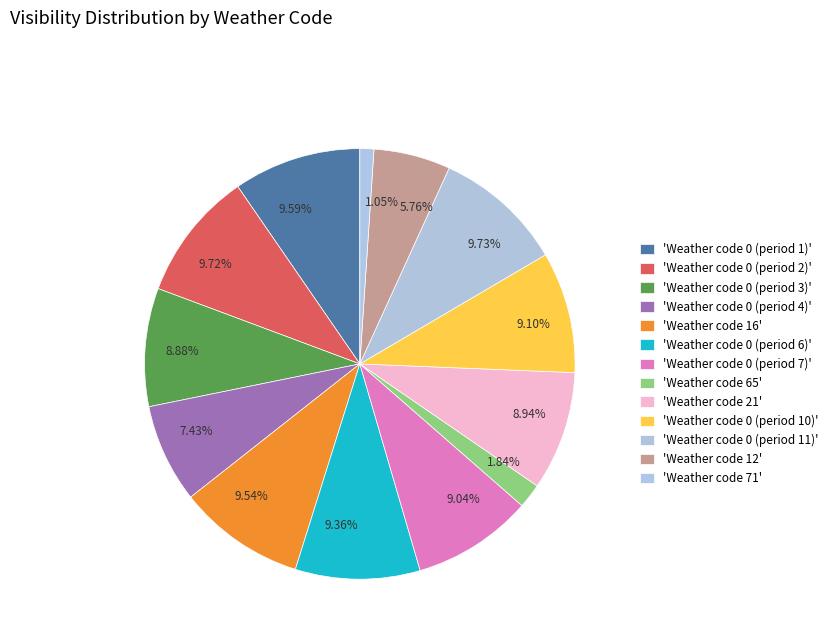

Does 9.73% represent more than half of the total?

No